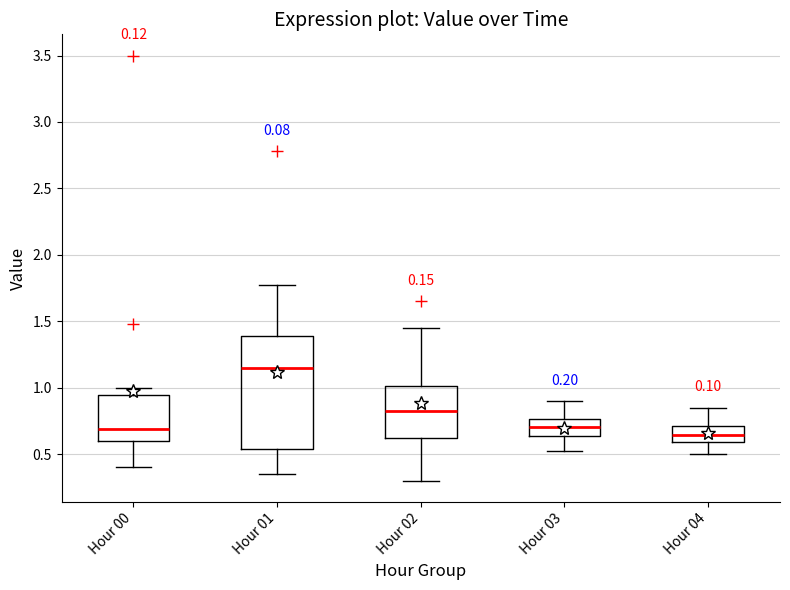

Comparing the boxes themselves (not the whiskers), which one is the tallest?

Hour 01